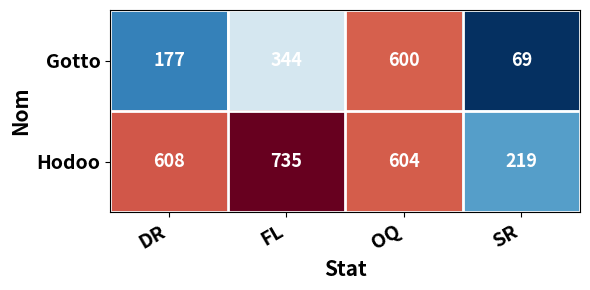

Which series has the widest spread of values?

Gotto